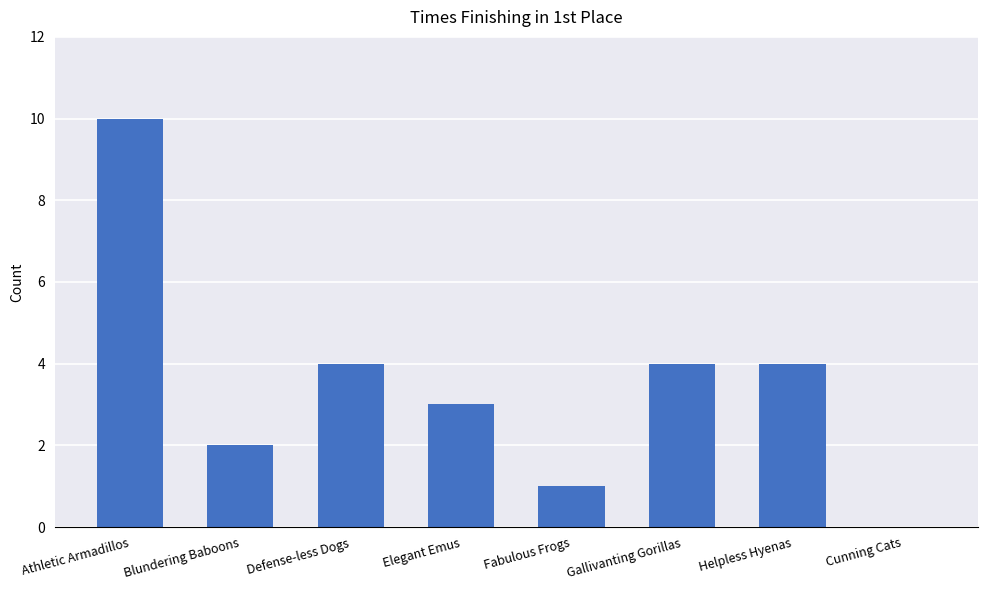

Which label corresponds to the largest value in the chart?

Athletic Armadillos